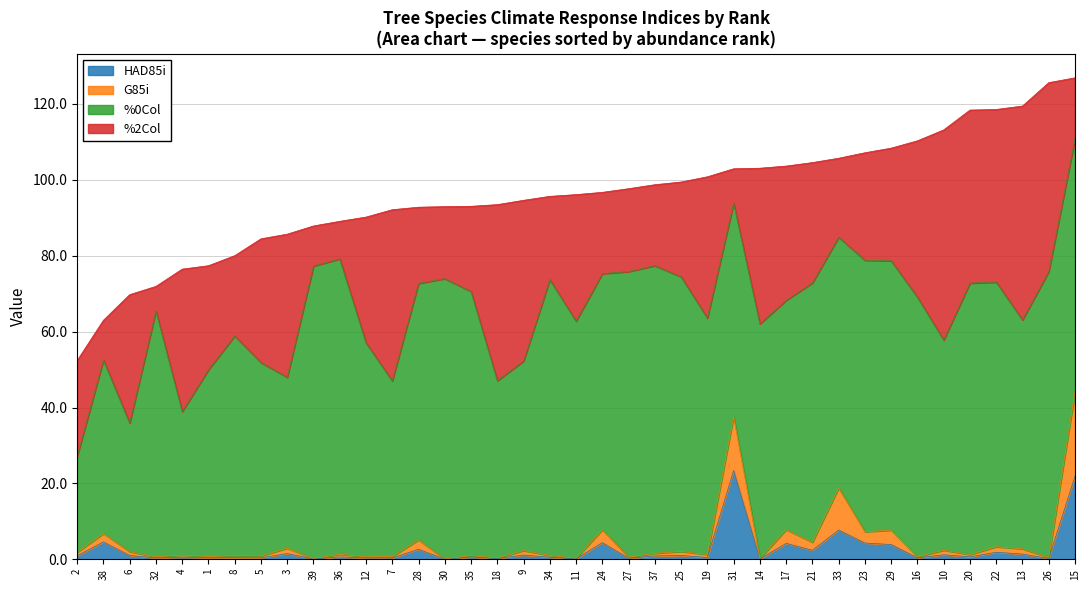

True or false: N (rank) and %0Col intersect in this chart.

False